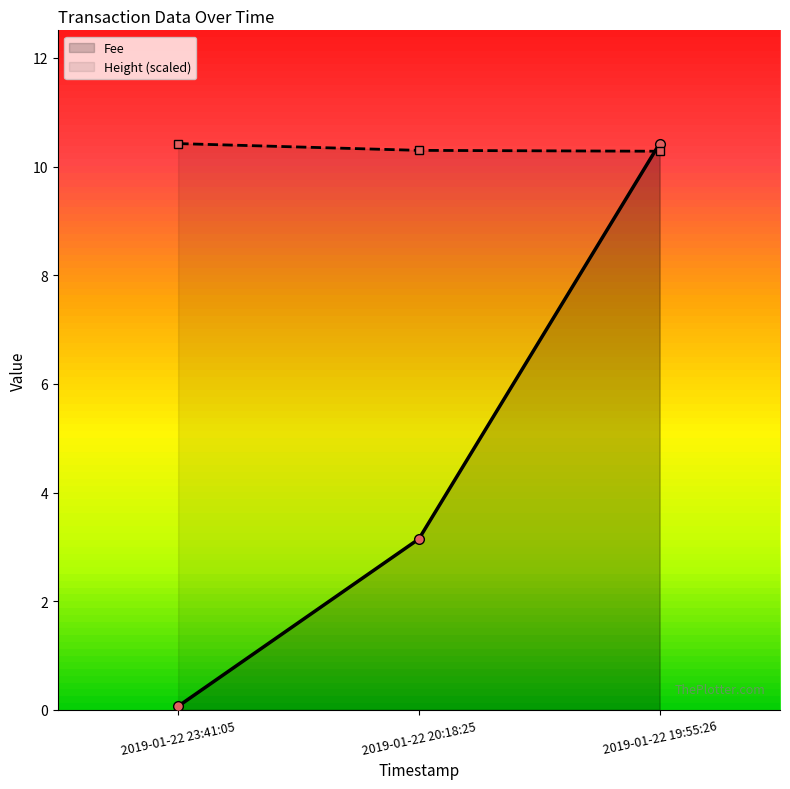

Rank the series by their maximum value, from highest to lowest.

Fee, Height (scaled)